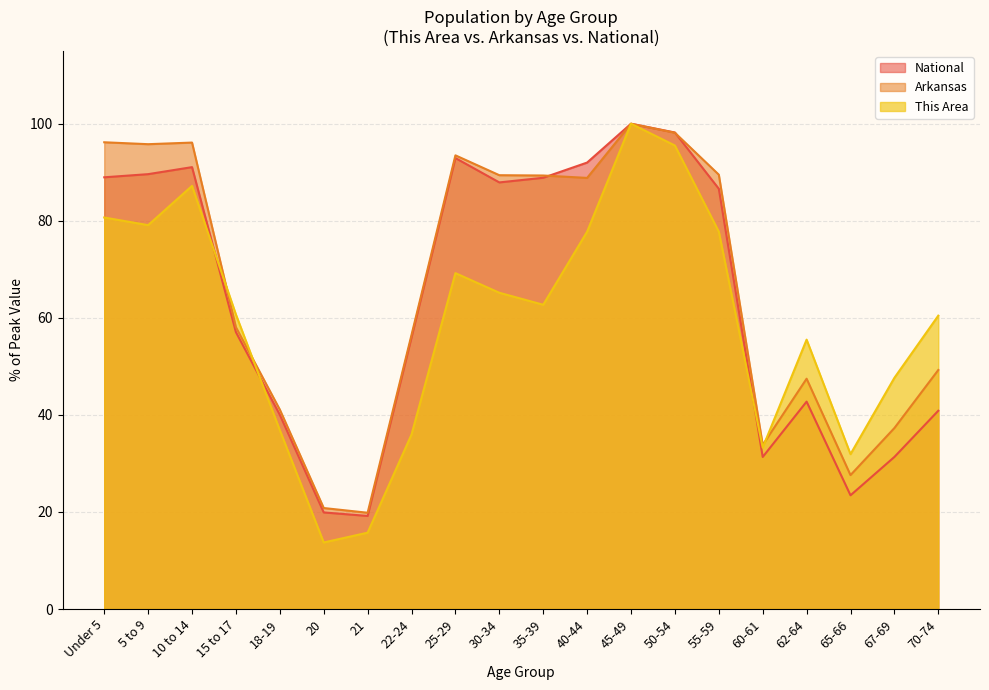

Is the value of This Area at 50-54 greater than the value of Arkansas at 21?

Yes